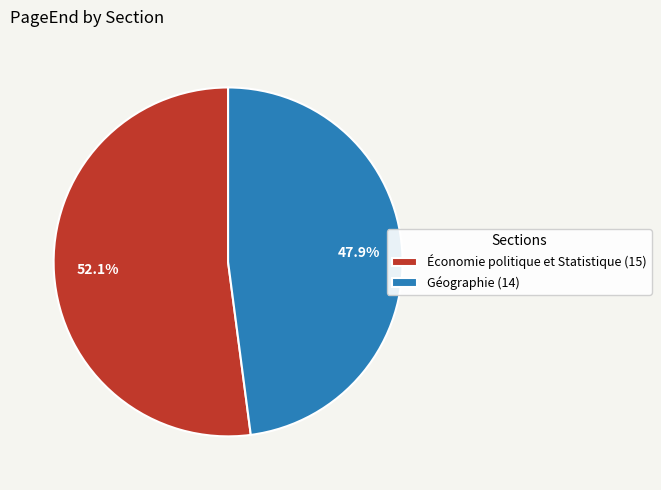

Which category has the biggest portion of the pie?

Économie politique et Statistique (15)